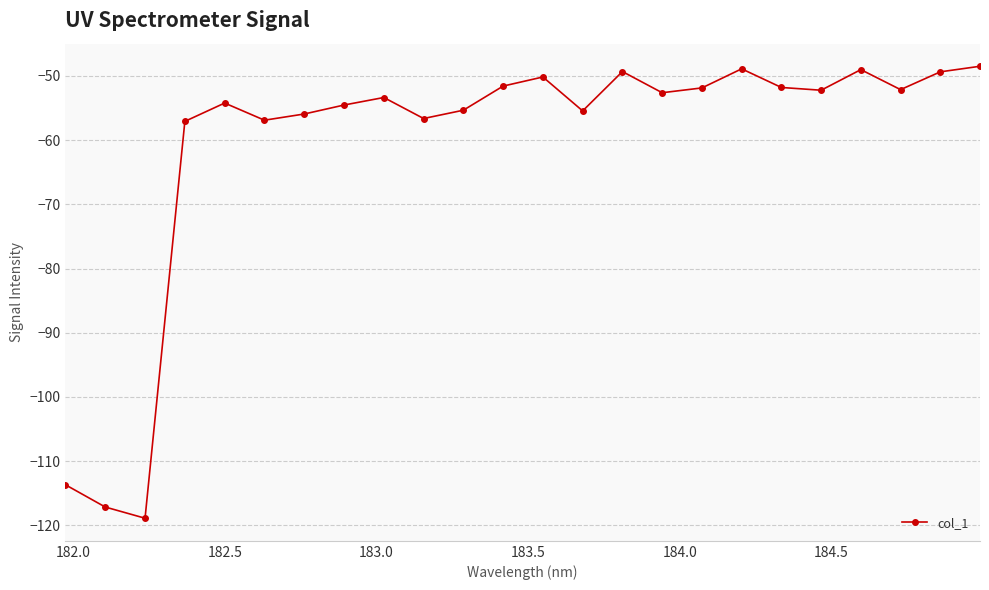

What is the greatest value displayed?

-48.5